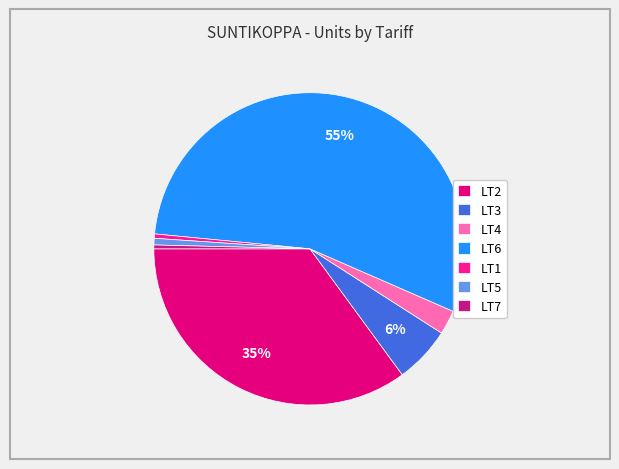

Is there any slice that represents more than half of the pie?

Yes